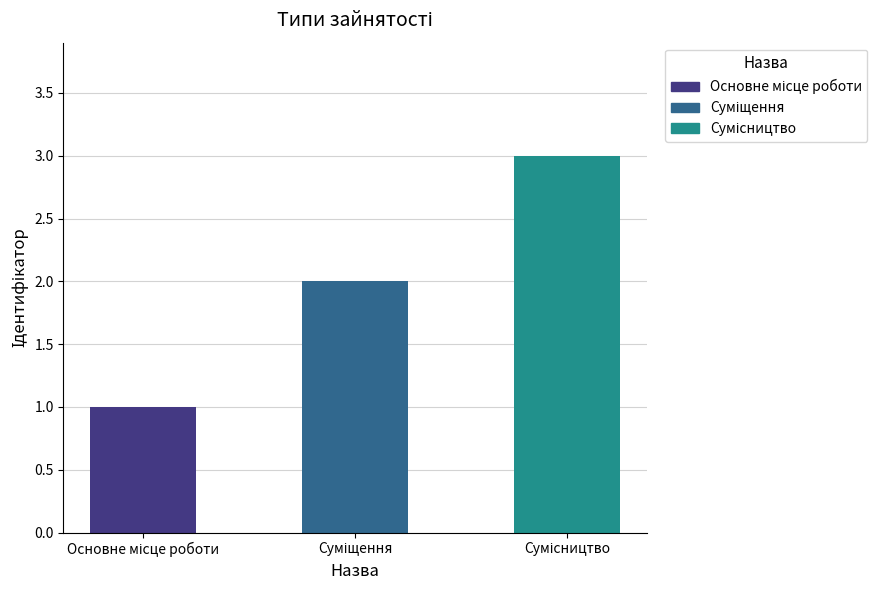

What is the maximum value shown in the chart?

3